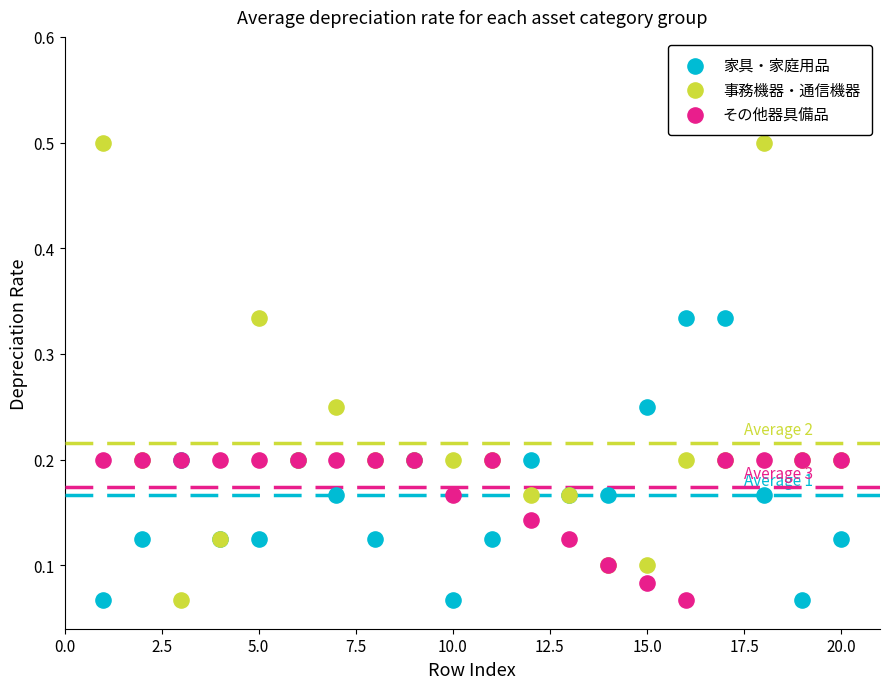

What is the X range (max minus min) for the scatter plot?

19.0